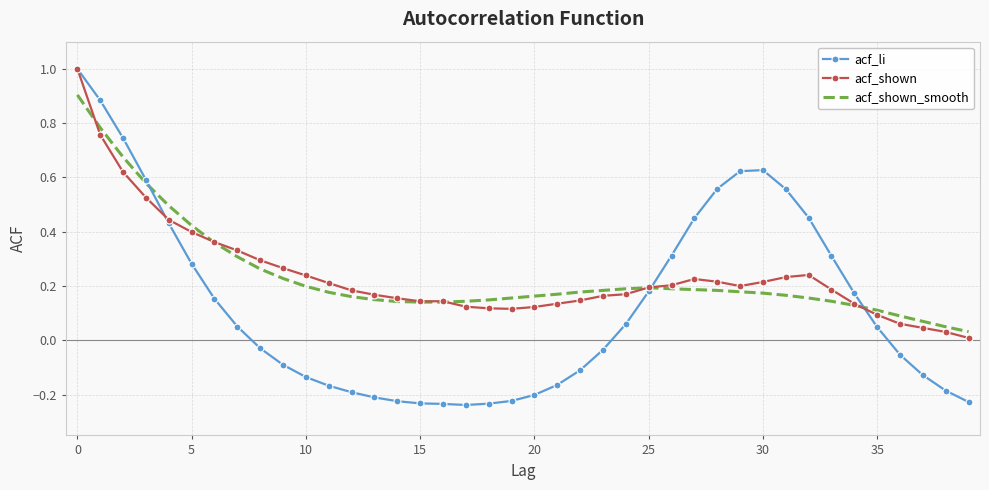

Which series has the widest spread of values?

acf_li